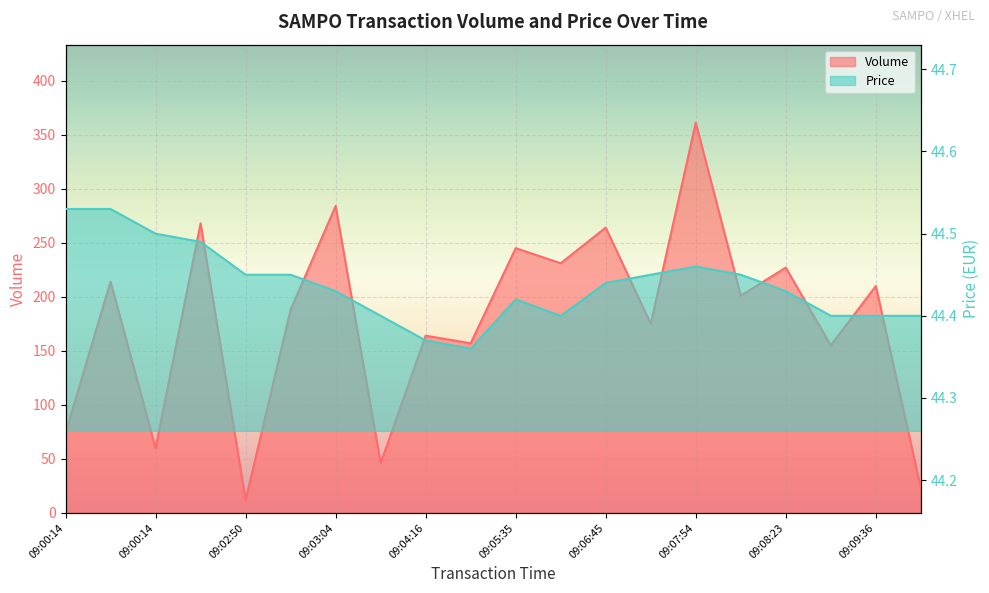

Which category has the lowest value in the Price series?

09:04:17